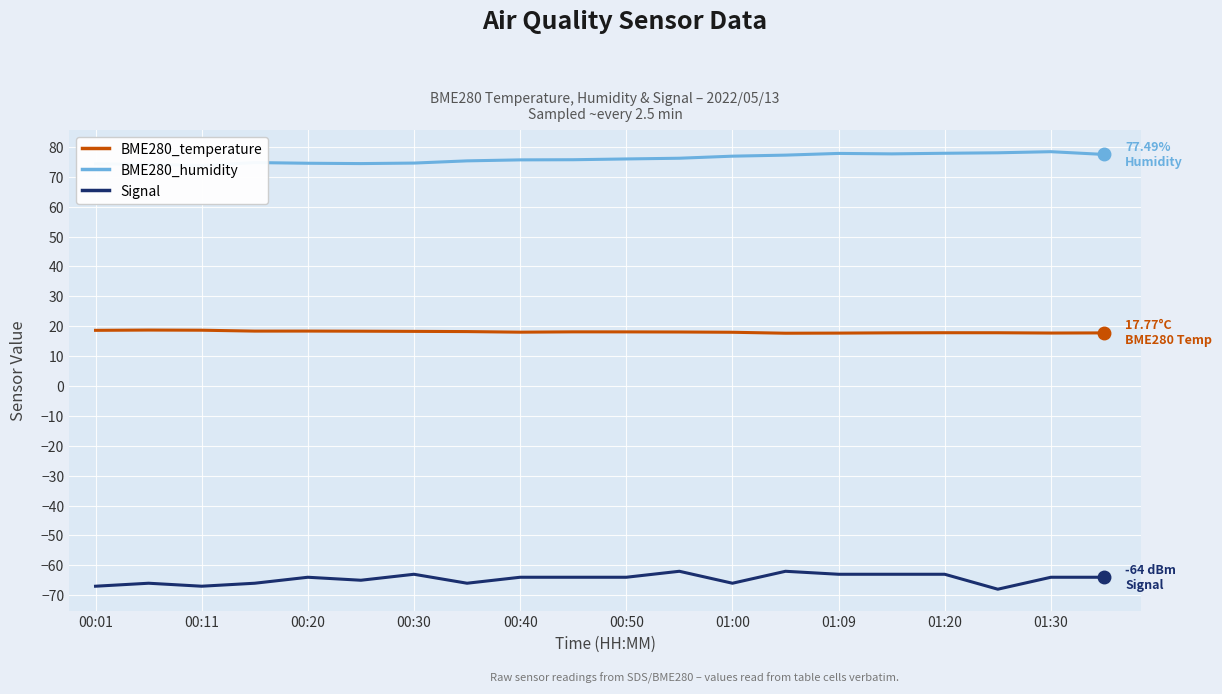

How many data points in BME280_humidity are less than 75?

7